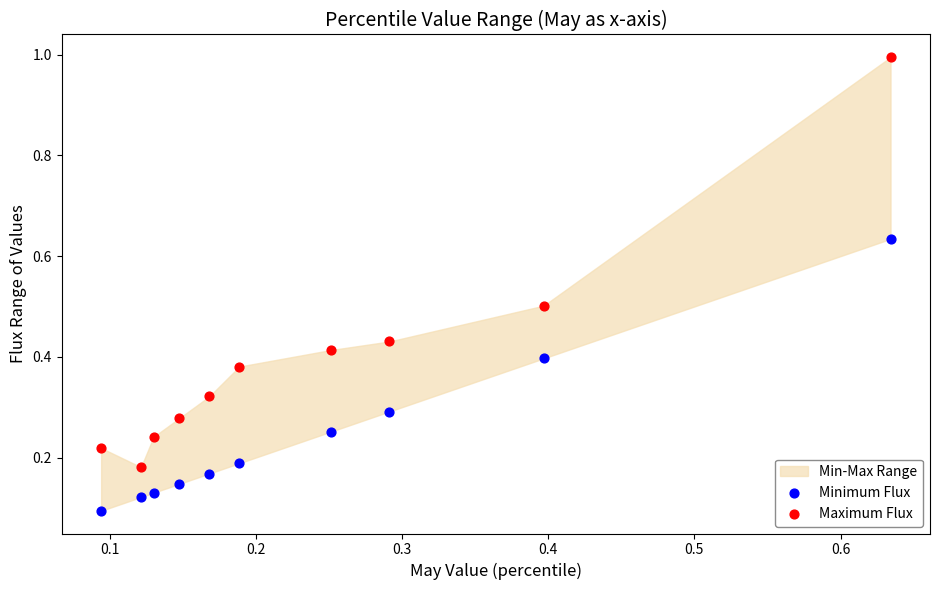

Across all data points, what is the range of X values (max minus min)?

0.5